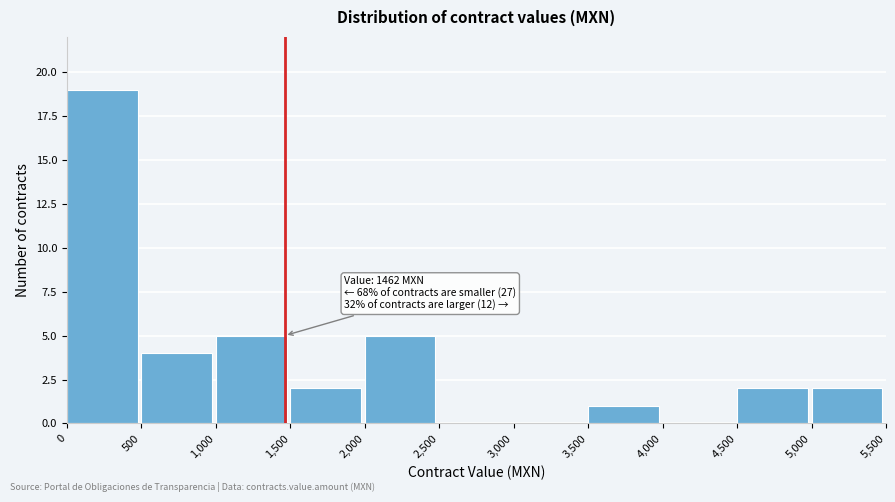

Which range on the x-axis has the tallest bar?

0 to 500